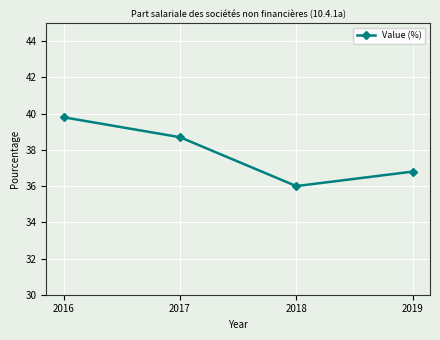

What is the sum of the values at 2017 and 2016?

78.5